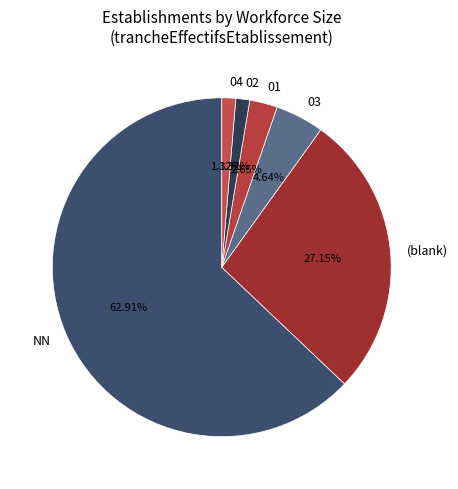

Count the number of slices in the pie.

6